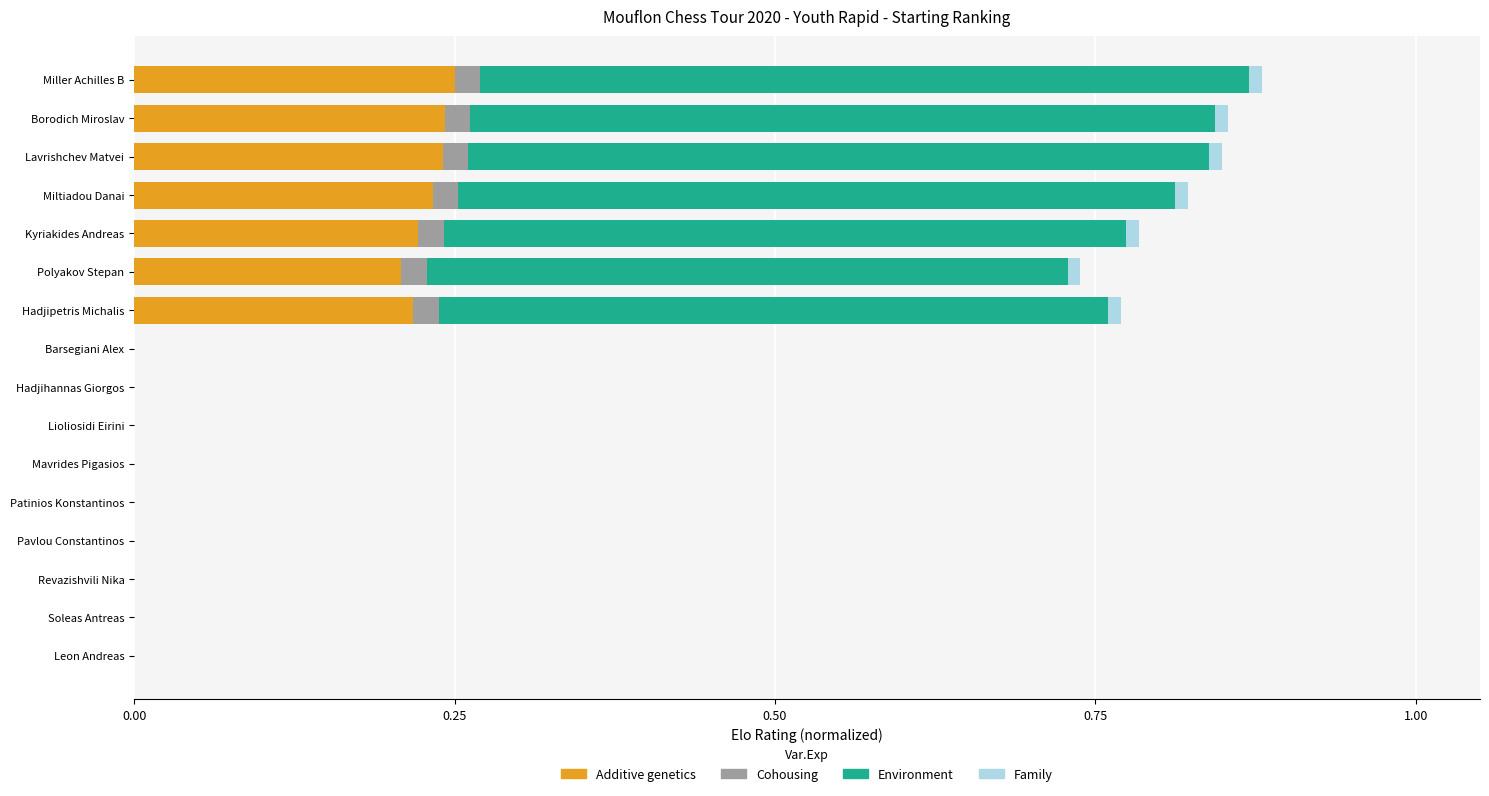

The Additive genetics series shows 0.0 at Revazishvili Nika. True or false?

True